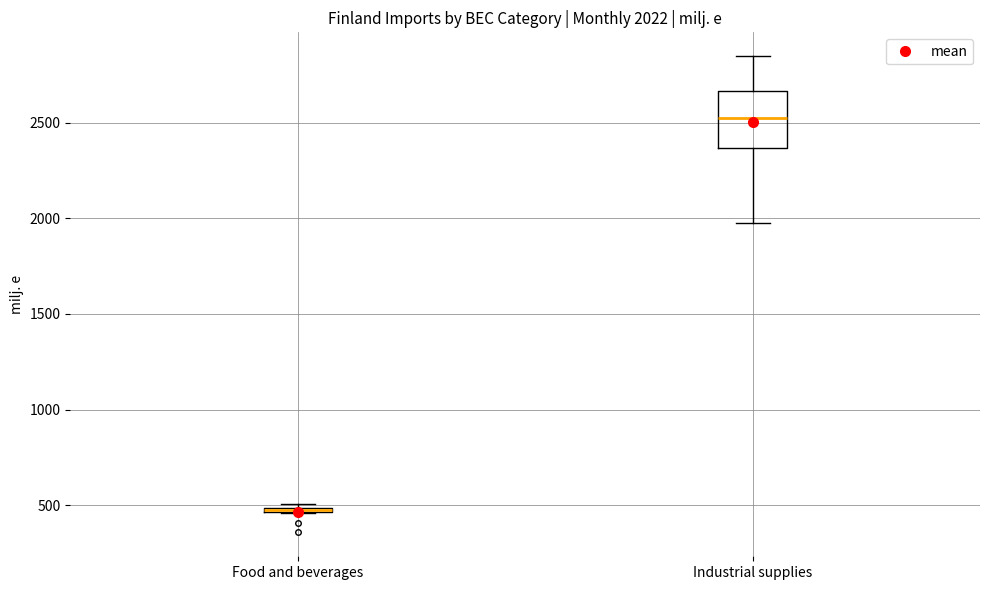

Which box is the tallest, from its lower edge to its upper edge?

Industrial supplies